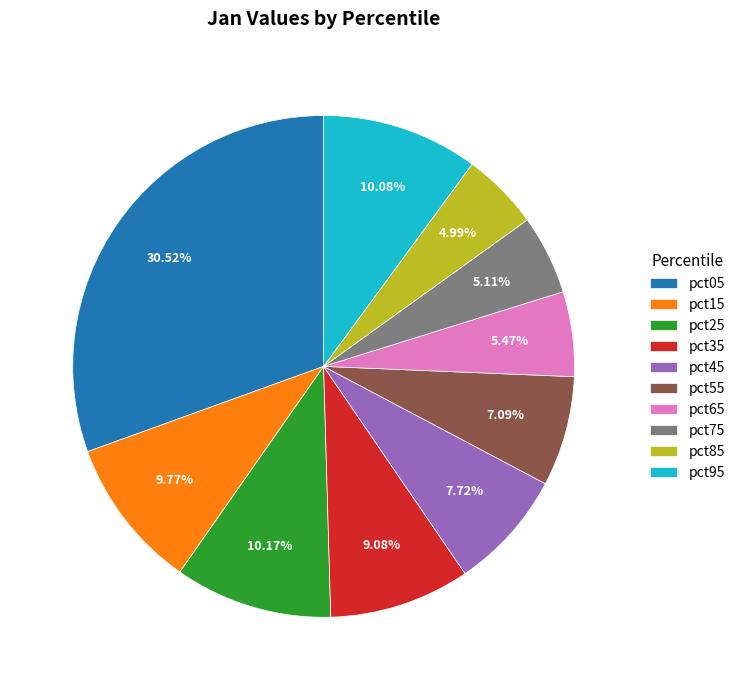

Is it true that pct35 is 9% of the pie?

True